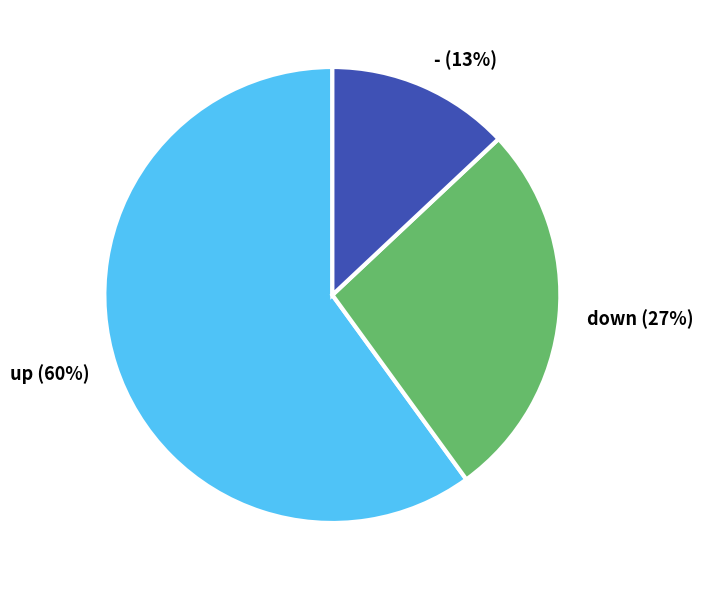

What percentage is the down slice, to the nearest percent?

27%